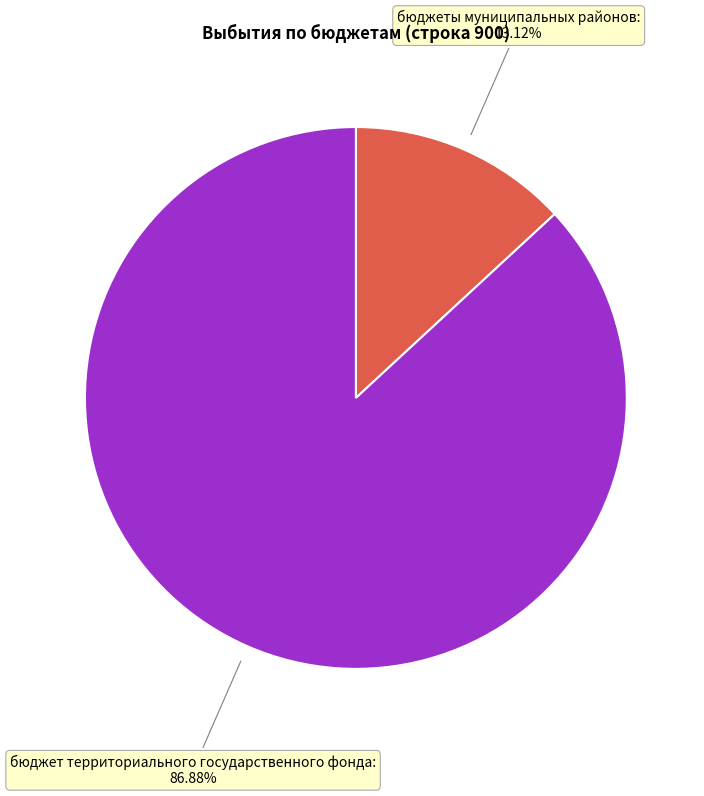

Is there any slice that represents more than half of the pie?

Yes